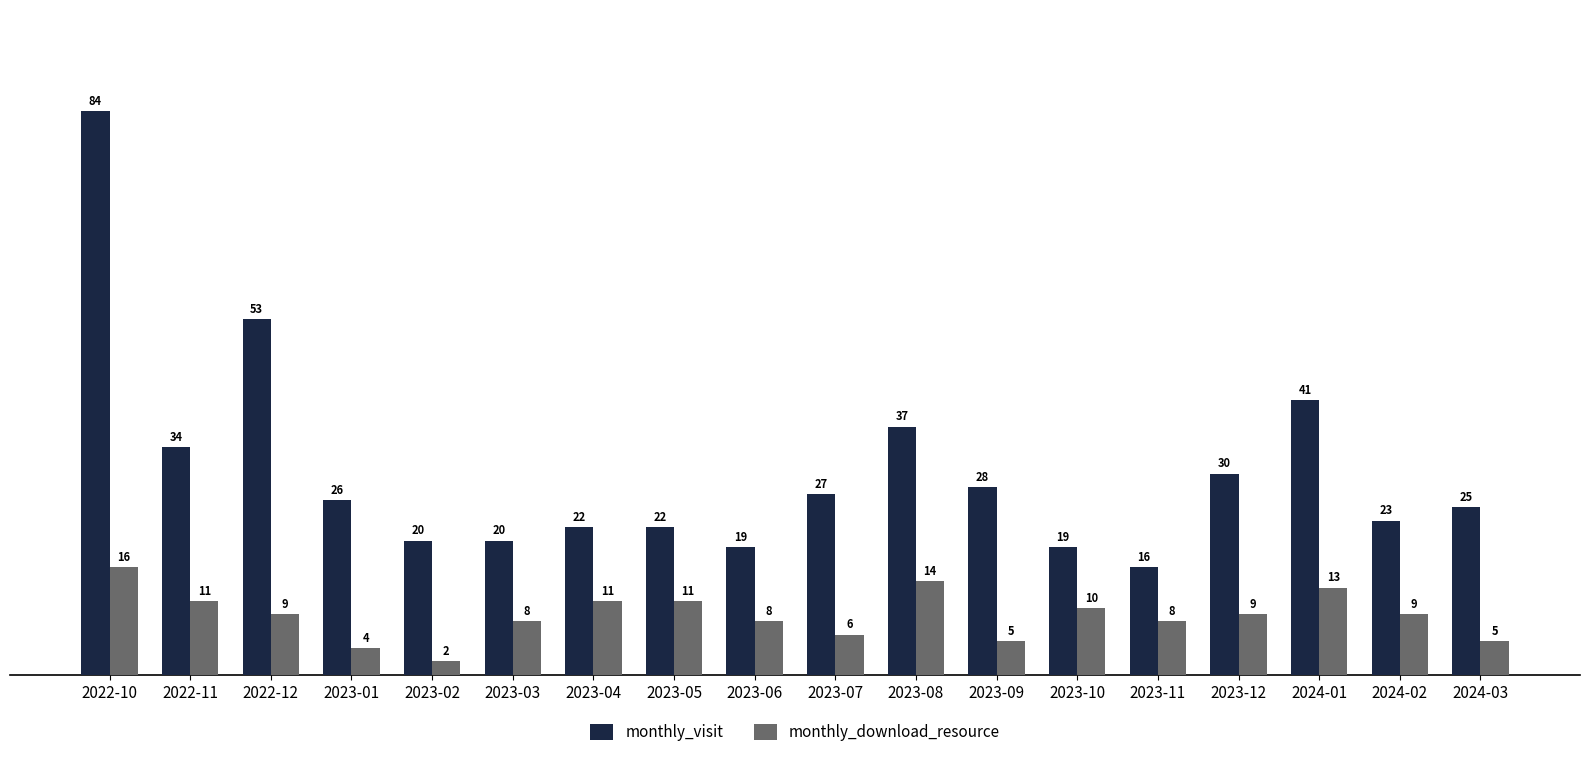

Is the value of monthly_visit at 2023-02 greater than the value of monthly_download_resource at 2023-10?

Yes